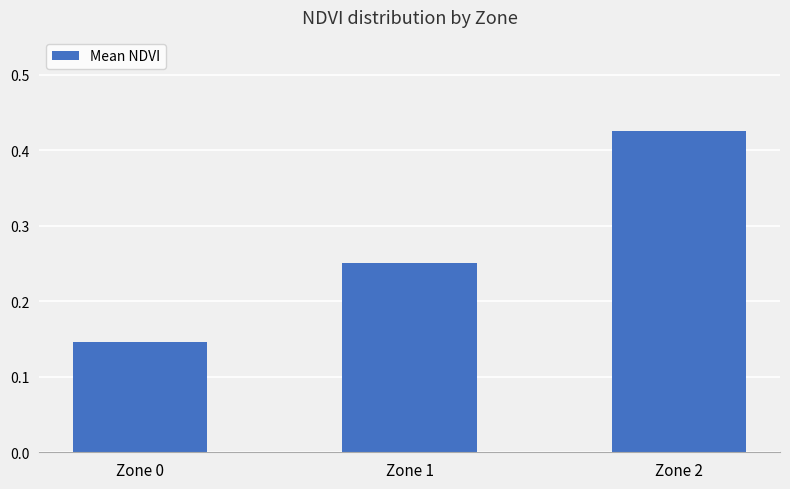

Rank the categories by value from highest to lowest.

Zone 2, Zone 1, Zone 0